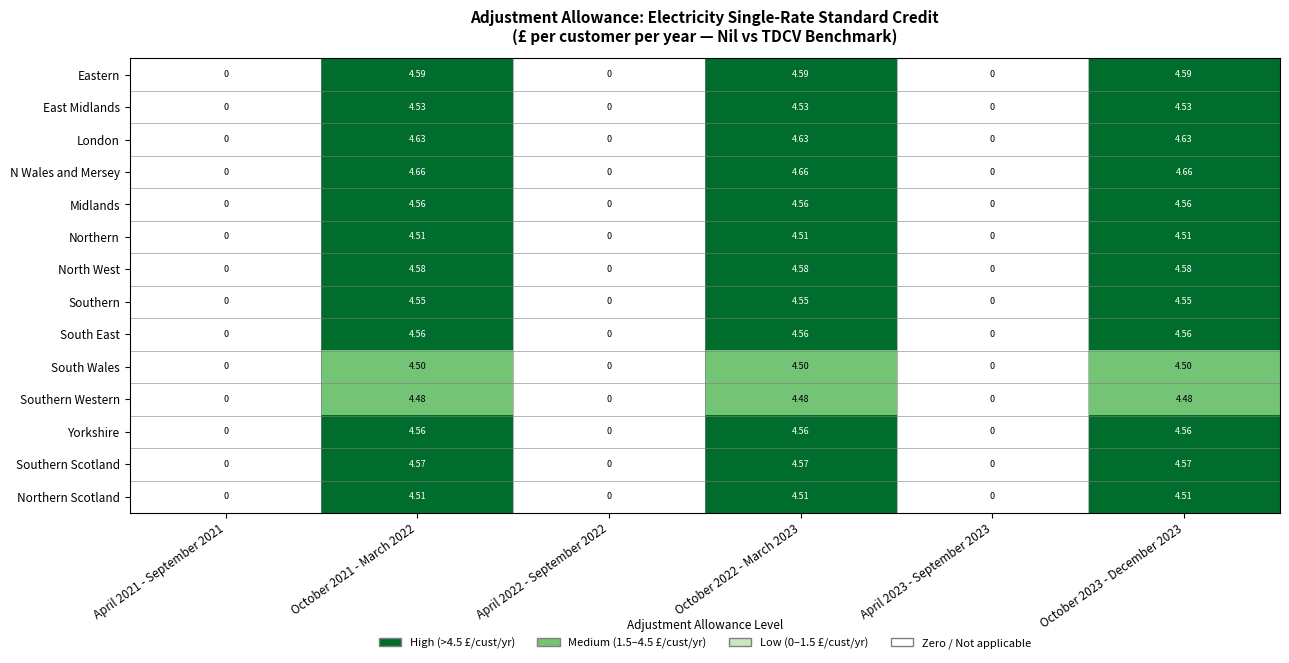

Which series has the largest range (max minus min)?

N Wales and Mersey